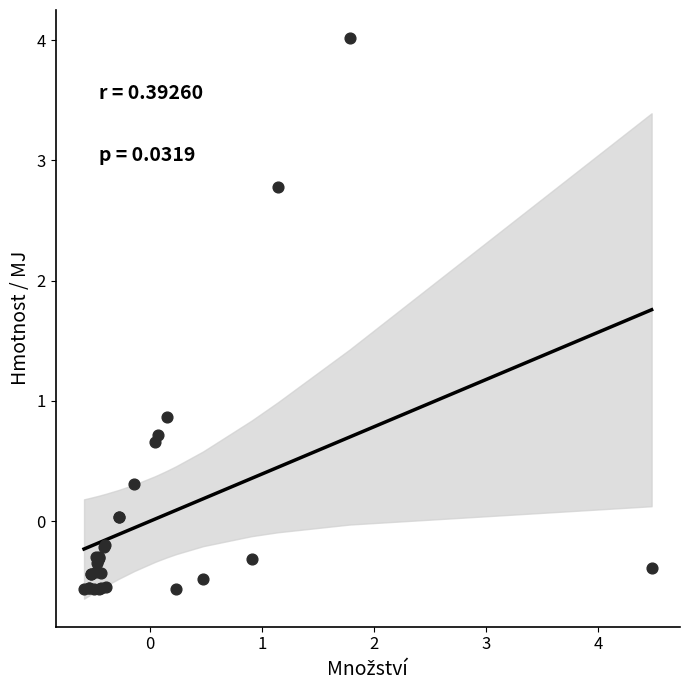

What Y value in the scatter plot is closest to 1?

0.9